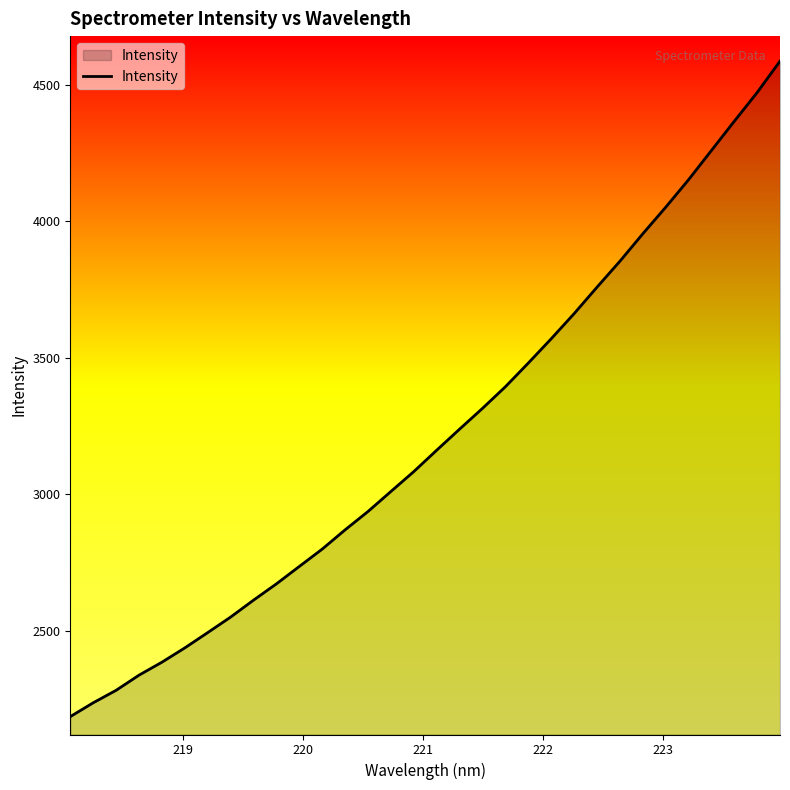

What is the greatest value displayed?

4588.0